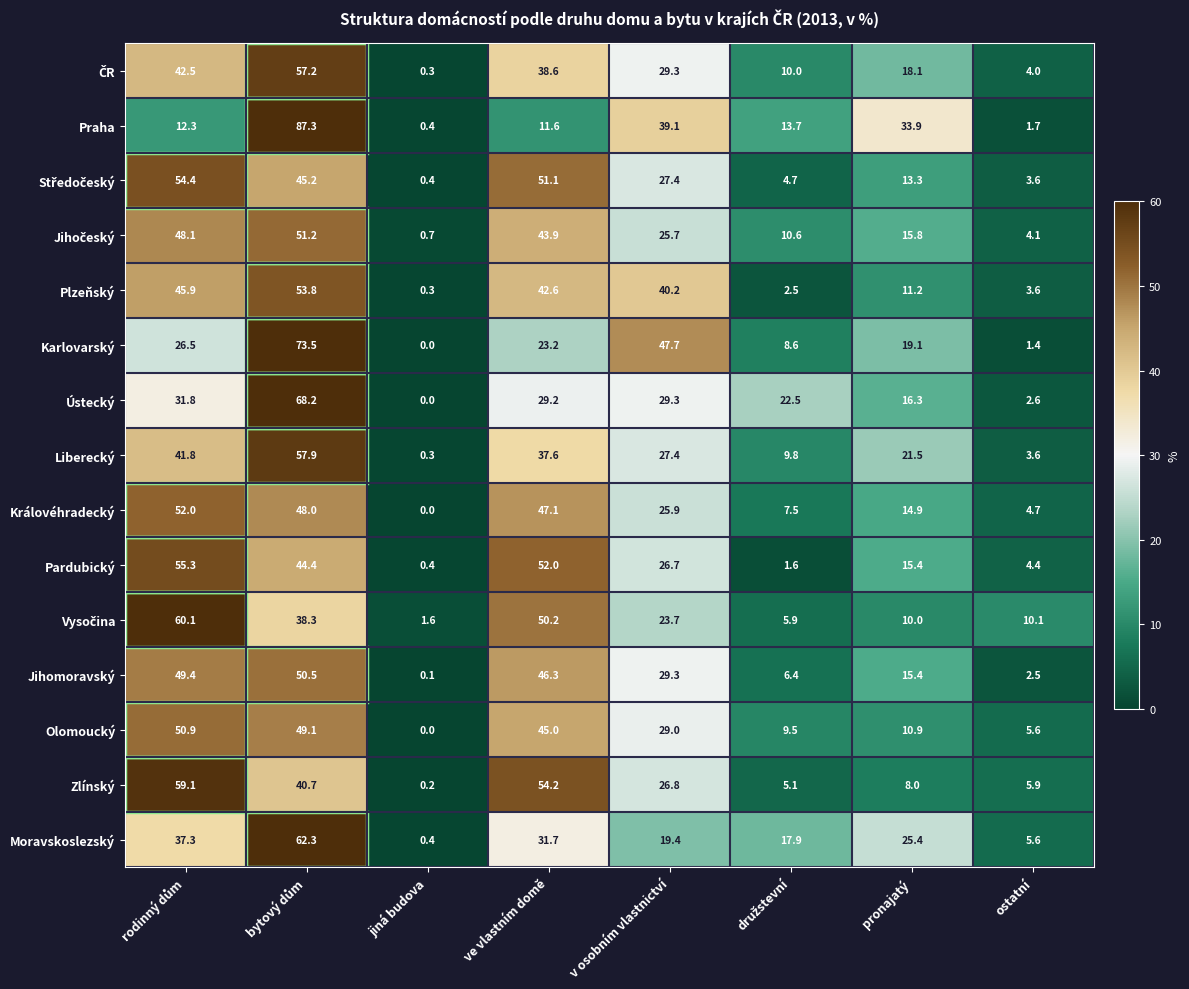

Between ve vlastním domě and pronajatý, which series saw the biggest shift?

Zlínský